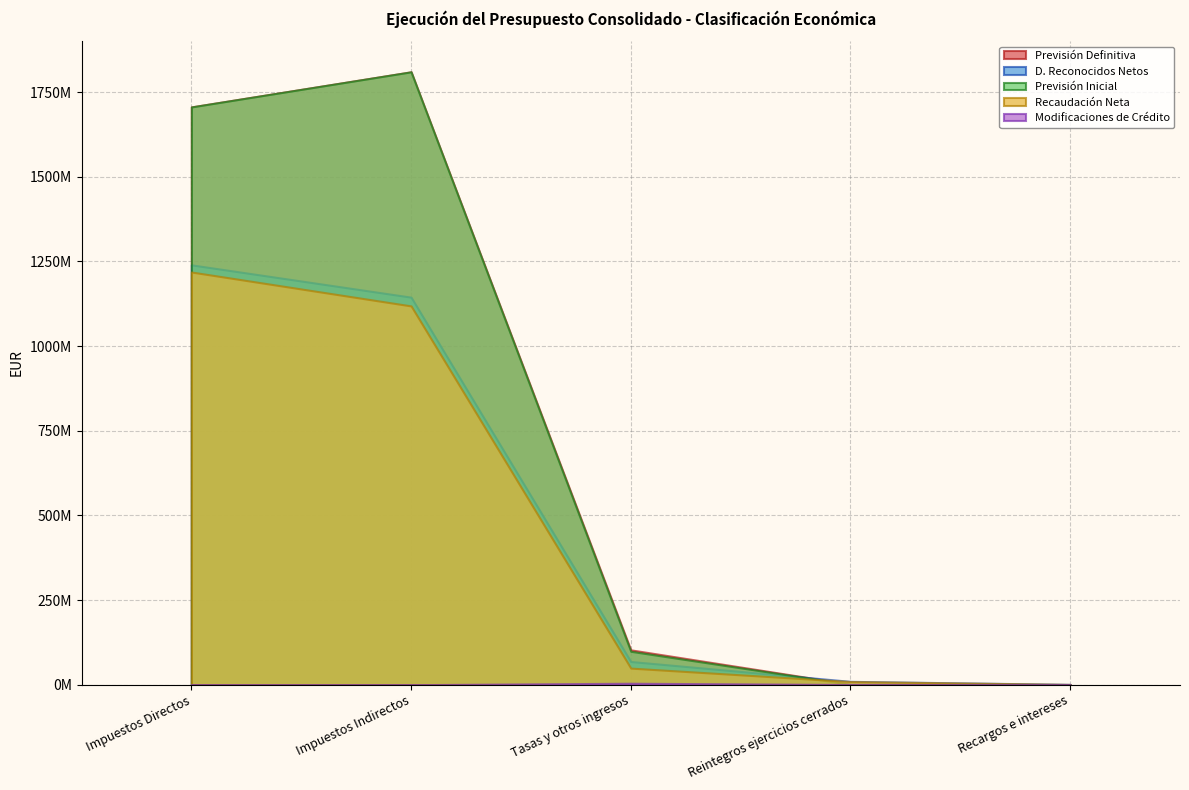

At which category does the chart reach its peak across all series?

Impuestos Indirectos